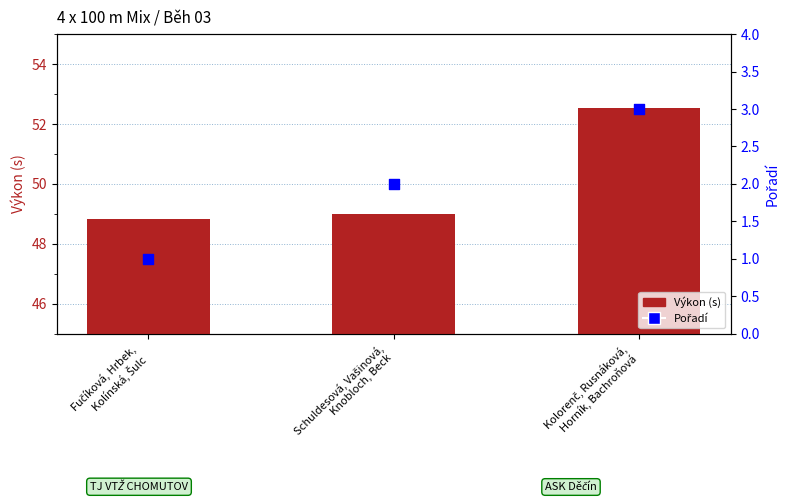

Which series has the widest spread of Y values?

Výkon (s)